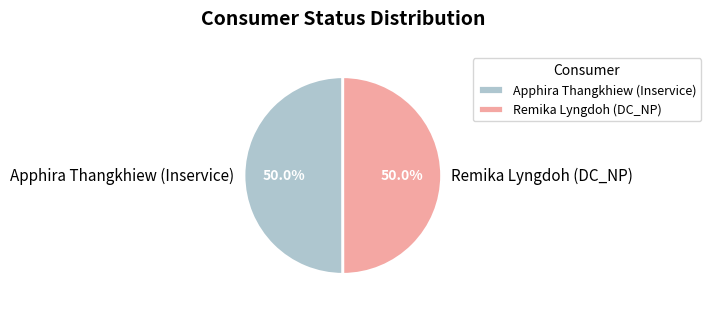

Approximately how many times larger is the value at Remika Lyngdoh (DC_NP) compared to Apphira Thangkhiew (Inservice)?

1.0